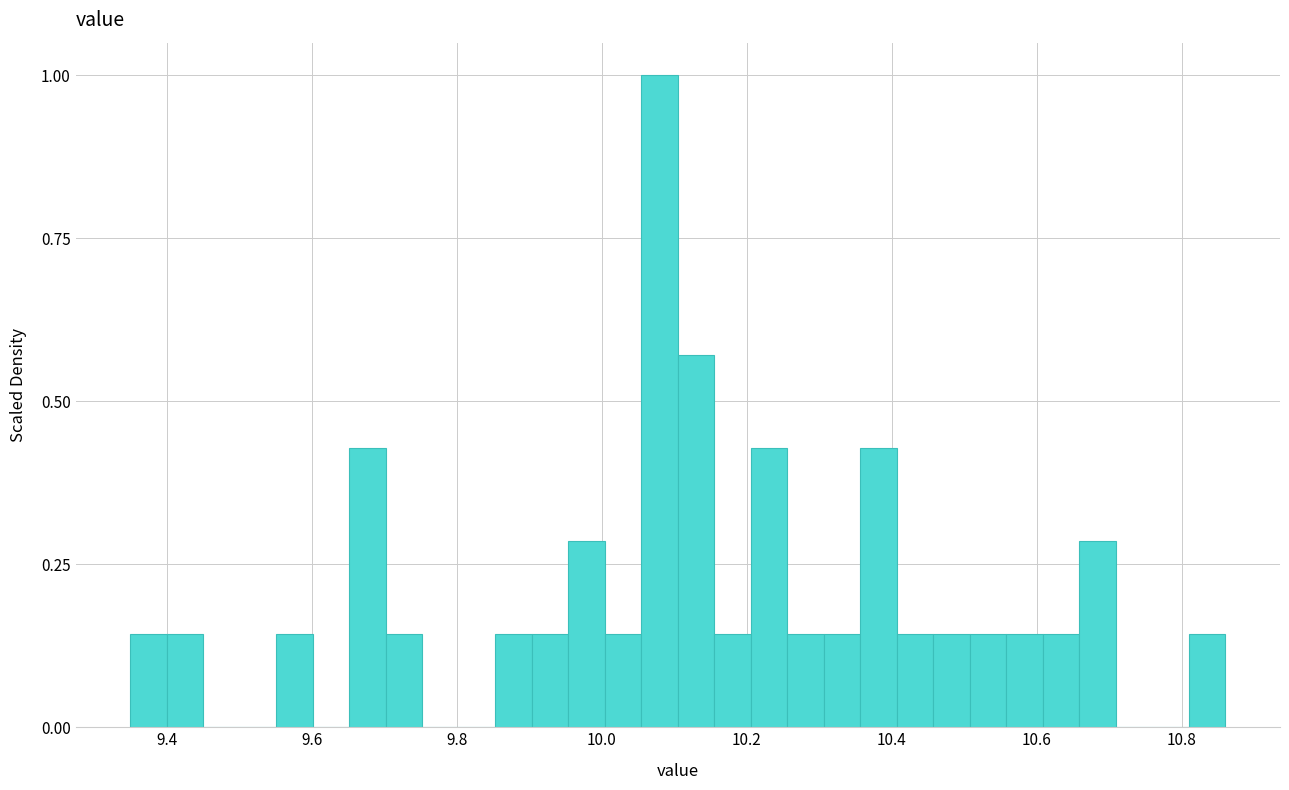

Read against the x-axis, roughly where is the centre of the tallest bar?

10.08